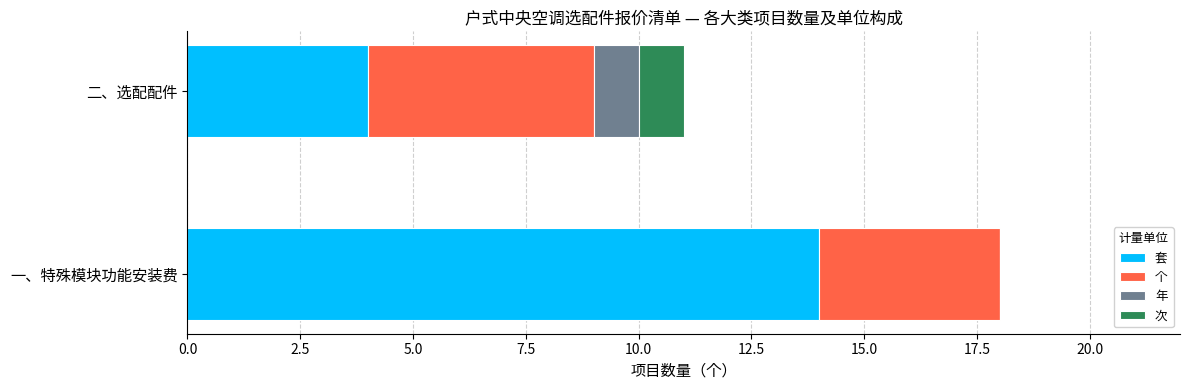

How many 套 values are between 4 and 14?

2